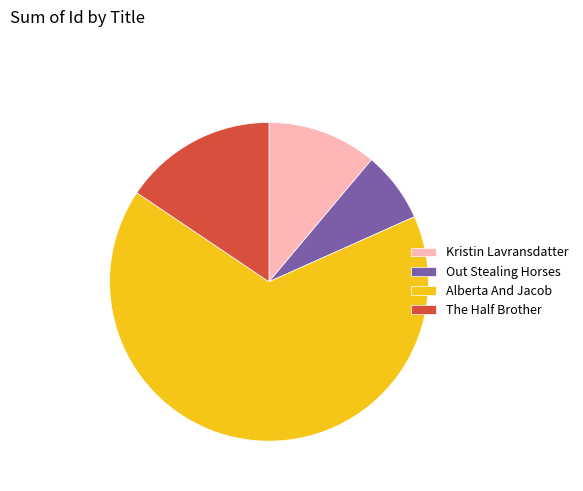

Which category accounts for the majority?

Alberta And Jacob